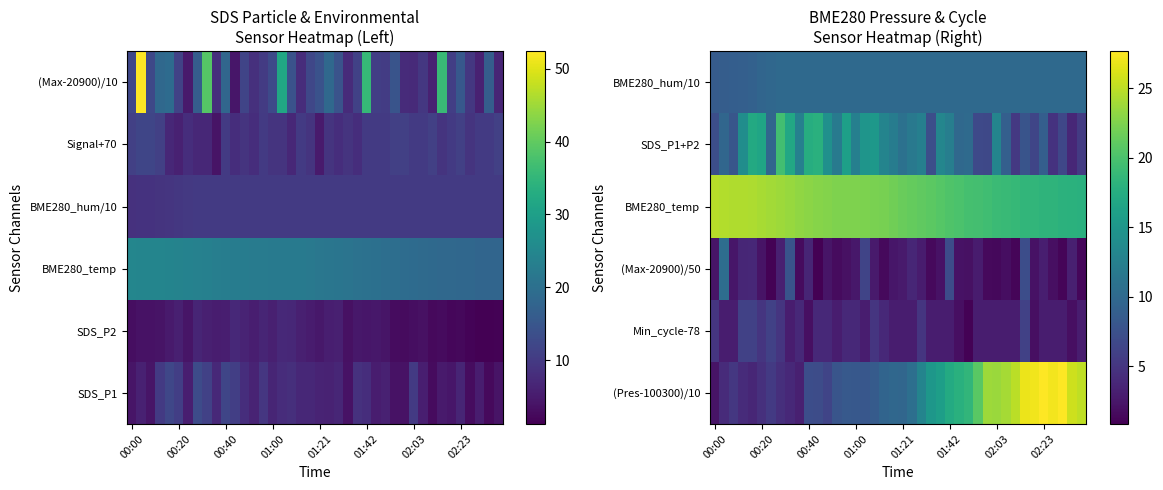

What is the total value across all series at 02:03?

70.3